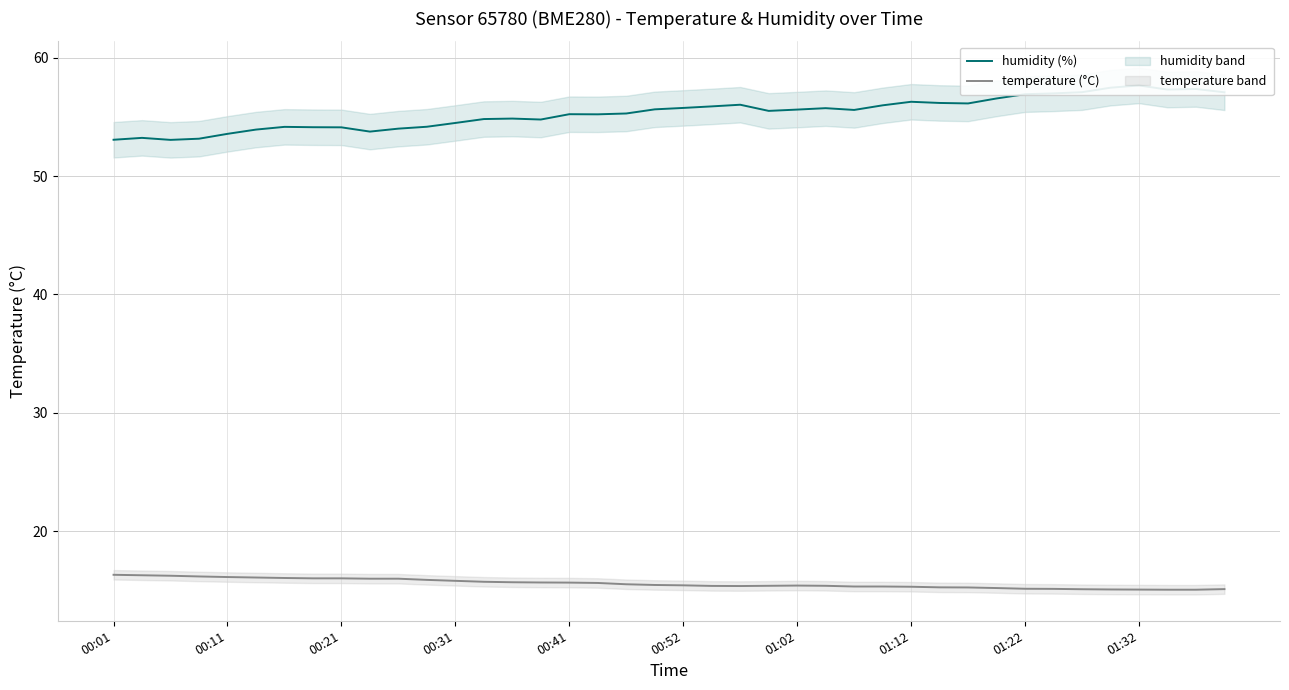

True or false: temperature (°C) has a value of 15.8 at 00:31.

True